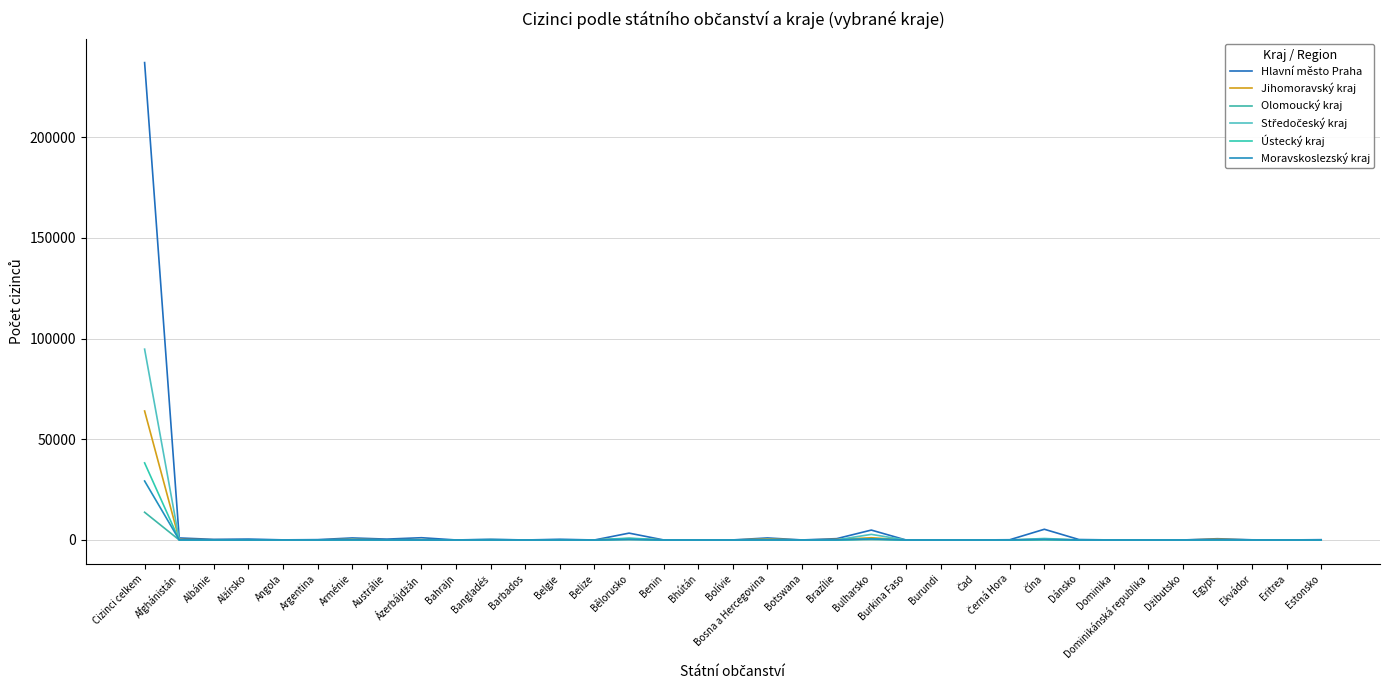

Where is the first local minimum for Jihomoravský kraj?

Angola